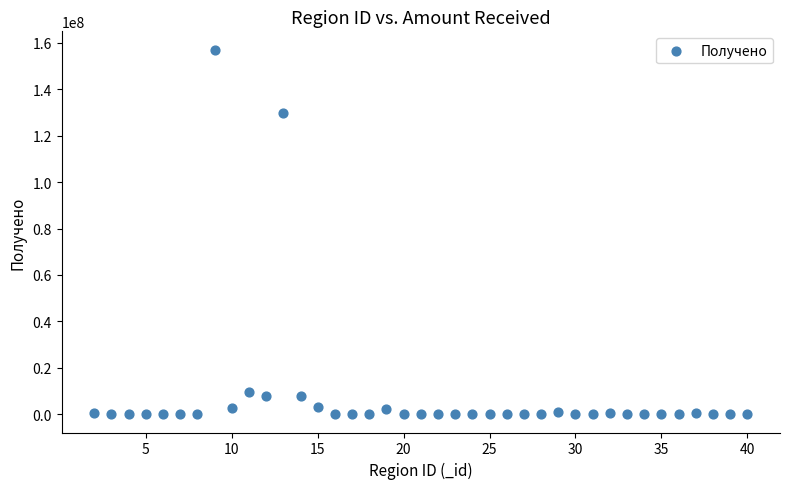

What Y value in the scatter plot is closest to 78532169?

129664700.8